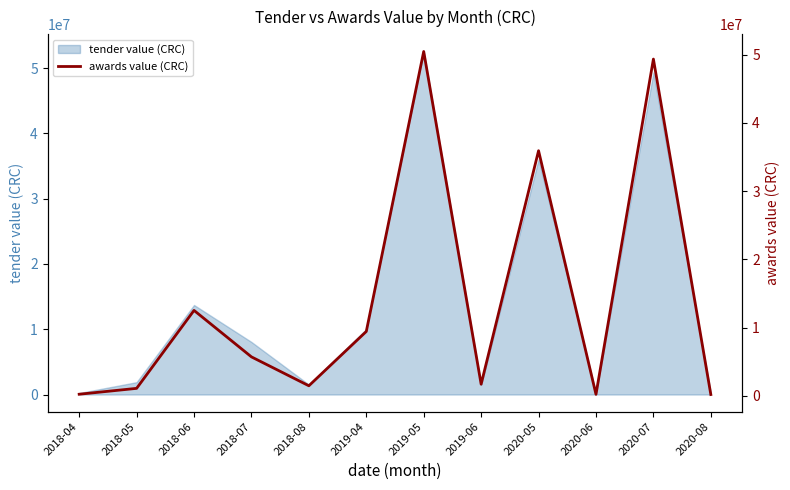

How many values are below 5696141?

6